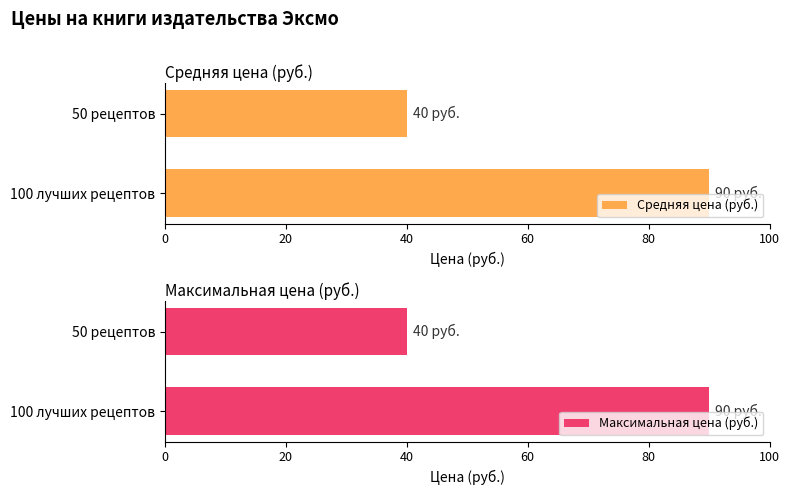

The Максимальная цена (руб.) series shows 63 at 50 рецептов. True or false?

False